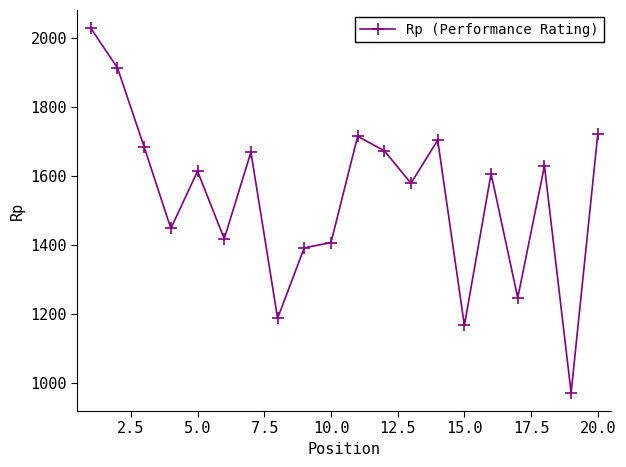

What is the value of the 6th point from the left?

1417